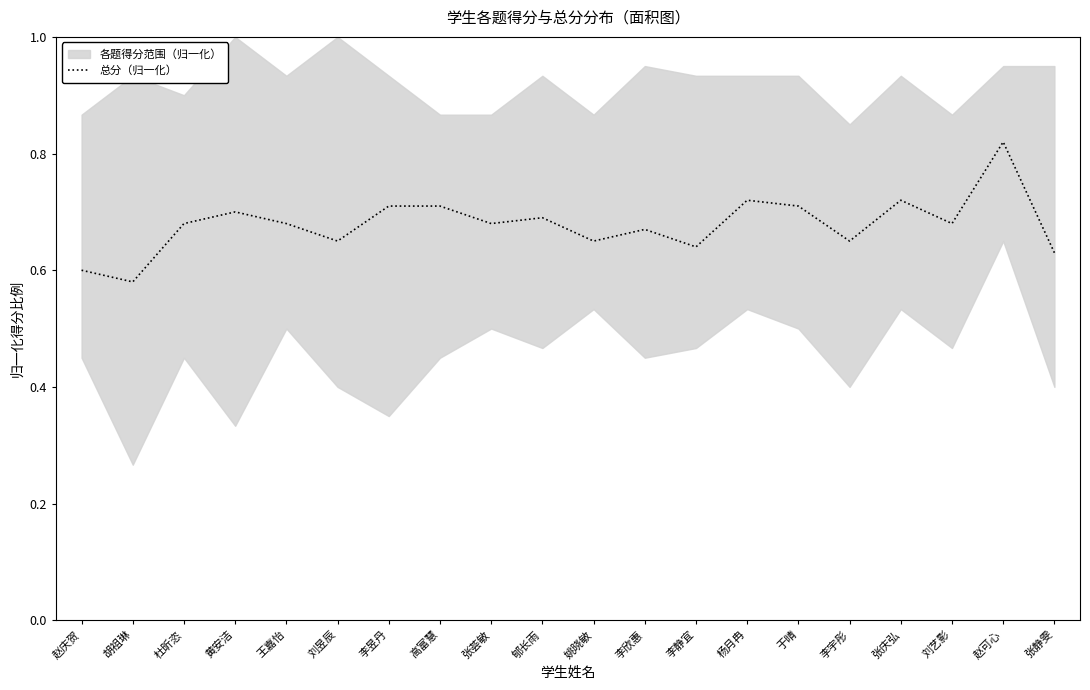

At which category does the data reach its first local peak?

黄安洁